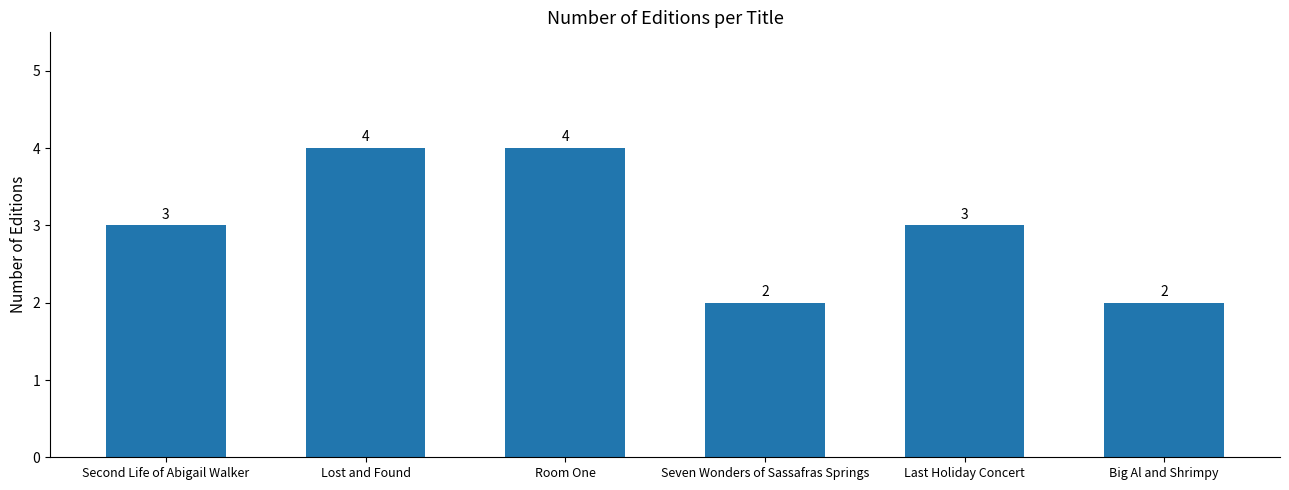

The value at Lost and Found is 6. True or false?

False